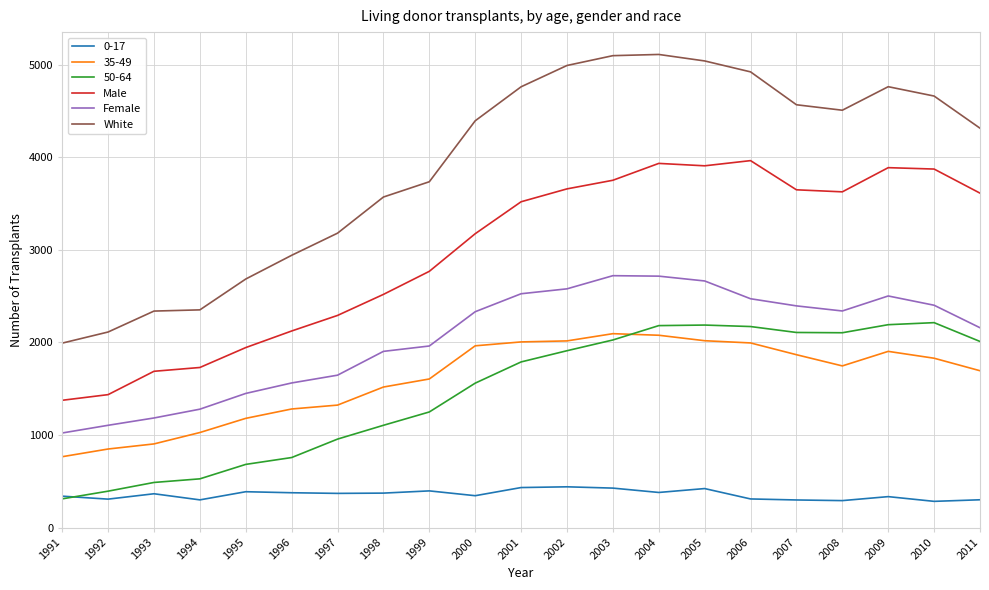

True or false: Male and Female intersect in this chart.

False